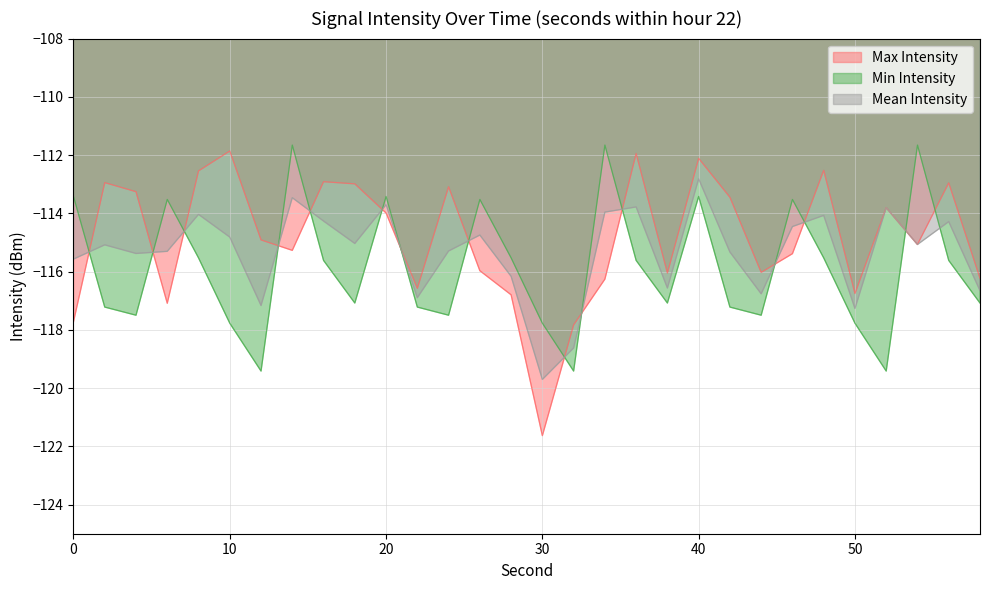

Reading left to right, what are all the values shown in this chart?

Max Intensity: 0=-117.7	2=-112.9	4=-113.3	6=-117.1	8=-112.5	10=-111.9	12=-114.9	14=-115.3	16=-112.9	18=-113.0	20=-114.0	22=-116.6	24=-113.1	26=-116.0	28=-116.8	30=-121.6	32=-117.8	34=-116.3	36=-111.9	38=-116.0	40=-112.1	42=-113.4	44=-116.0	46=-115.4	48=-112.5	50=-116.8	52=-113.8	54=-115.1	56=-113.0	58=-116.2
Min Intensity: 0=-113.4	2=-117.2	4=-117.5	6=-113.5	8=-115.5	10=-117.8	12=-119.4	14=-111.7	16=-115.6	18=-117.1	20=-113.4	22=-117.2	24=-117.5	26=-113.5	28=-115.5	30=-117.8	32=-119.4	34=-111.7	36=-115.6	38=-117.1	40=-113.4	42=-117.2	44=-117.5	46=-113.5	48=-115.5	50=-117.8	52=-119.4	54=-111.7	56=-115.6	58=-117.1
Mean Intensity: 0=-115.6	2=-115.1	4=-115.4	6=-115.3	8=-114.0	10=-114.8	12=-117.2	14=-113.5	16=-114.3	18=-115.0	20=-113.7	22=-116.9	24=-115.3	26=-114.7	28=-116.2	30=-119.7	32=-118.6	34=-114.0	36=-113.8	38=-116.6	40=-112.8	42=-115.3	44=-116.8	46=-114.5	48=-114.1	50=-117.3	52=-113.8	54=-115.1	56=-114.3	58=-116.7